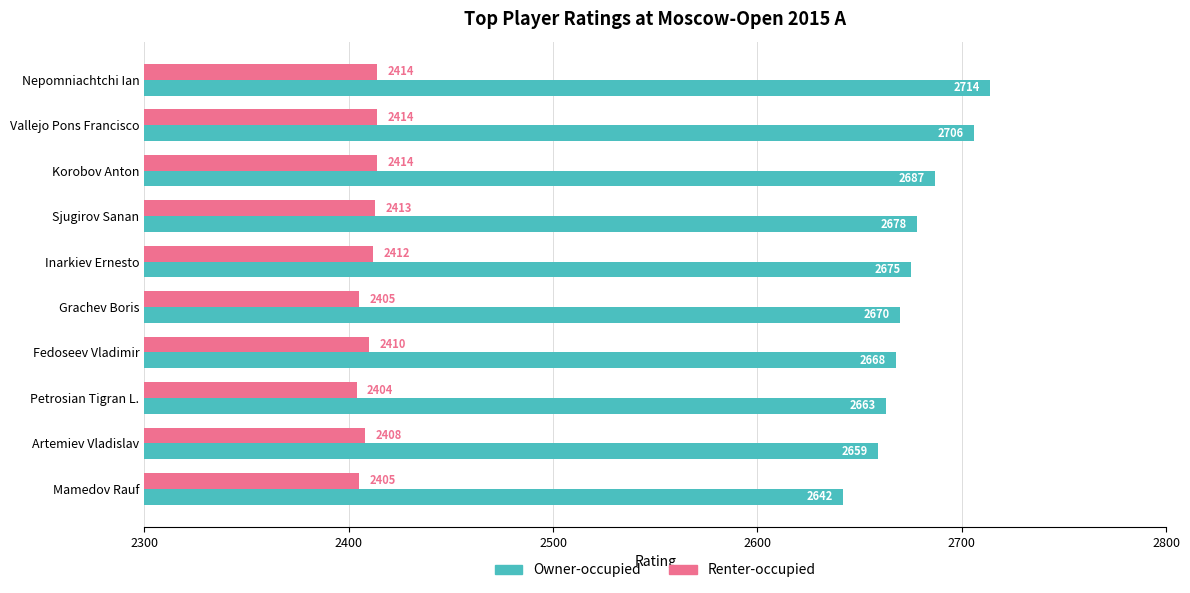

What is the difference between the maximum and second lowest values in the Renter-occupied series?

9